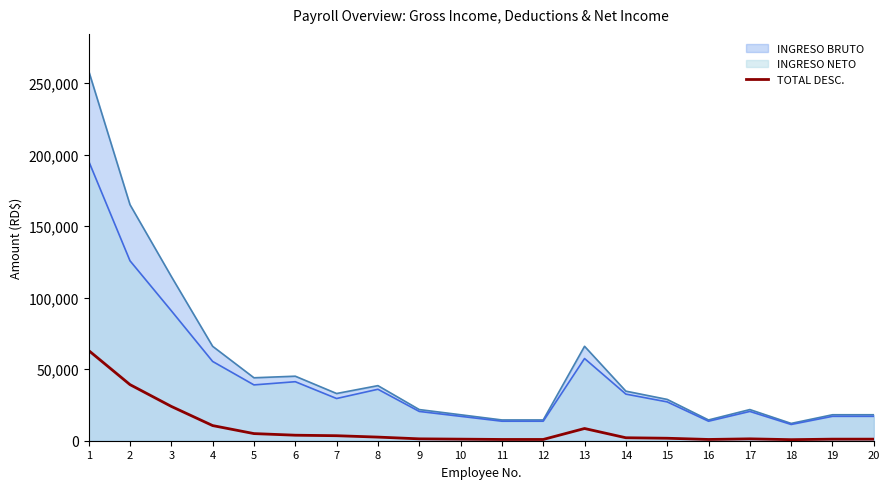

Is the value of INGRESO BRUTO at 7 greater than the value of TOTAL DESC. at 2?

No